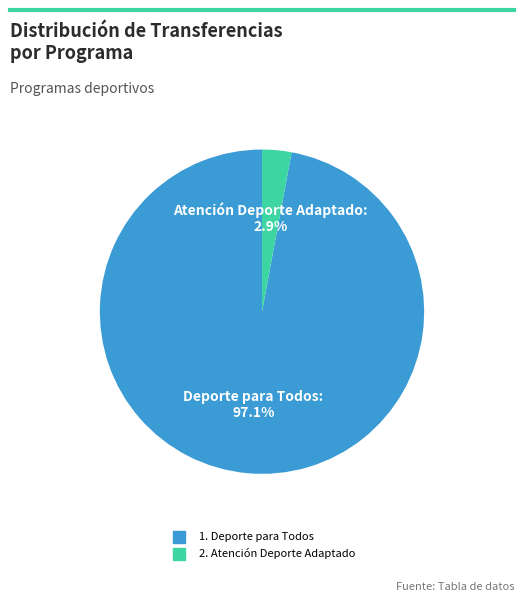

The 2. Atención Deporte Adaptado slice represents 3% of the pie. True or false?

True